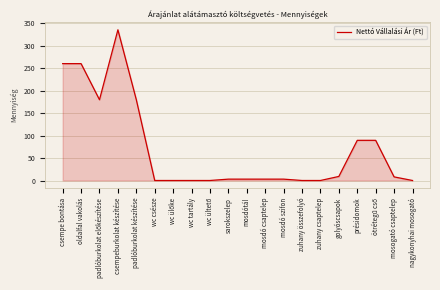

The value at csempeburkolat készítése is 510. True or false?

False